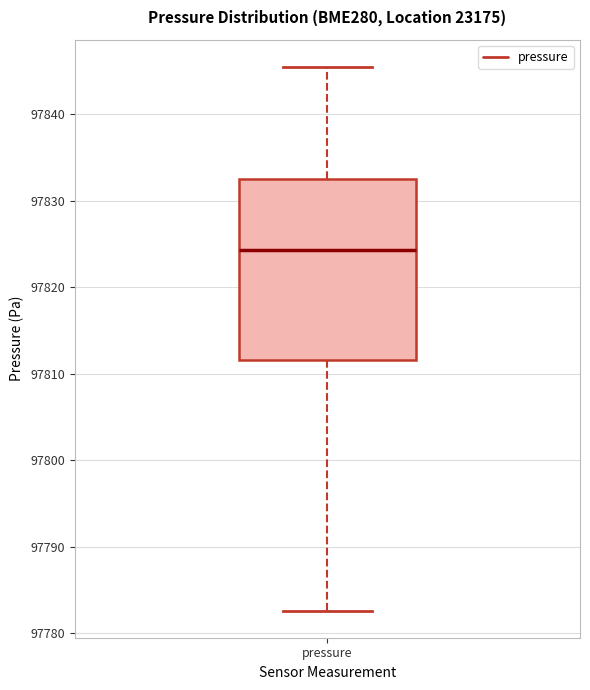

Transcribe this box plot: give where the median line is, the range the box spans, and where the two whiskers end, as read against the y-axis. The values are not printed on the chart, so give them approximately, as read against the axis.

median 97824, box 97812 to 97832, whiskers 97783 to 97845